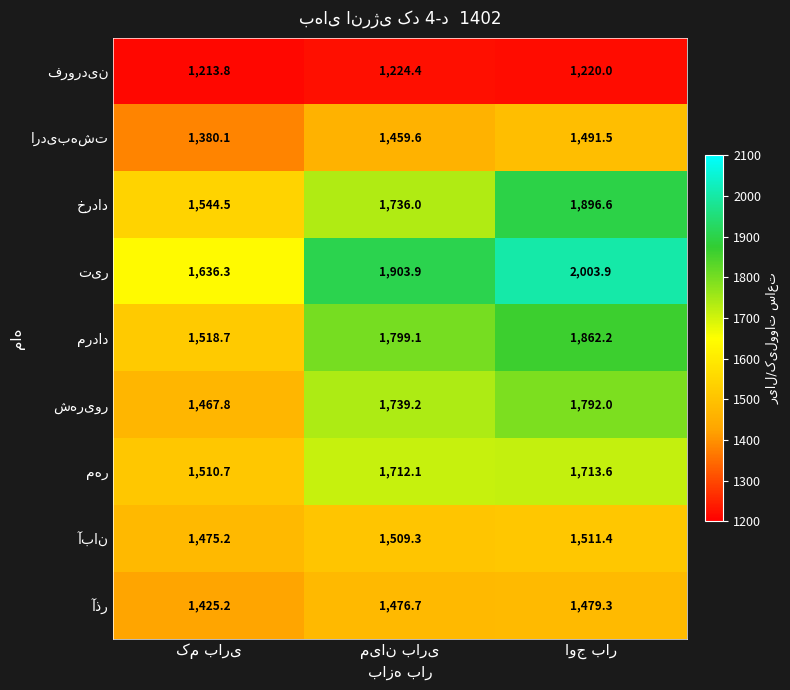

What is the smallest value displayed?

1213.8